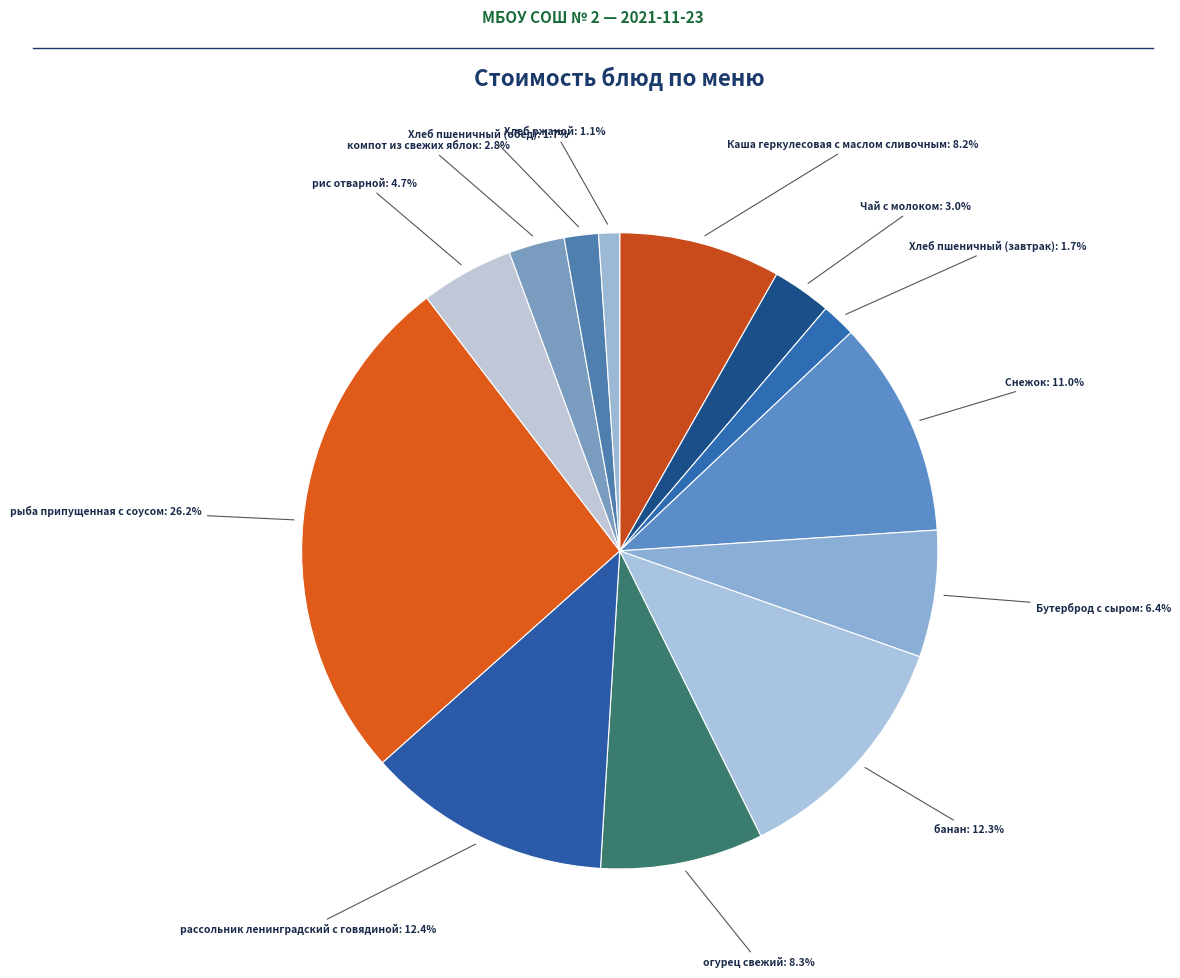

How many segments does this pie chart have?

13